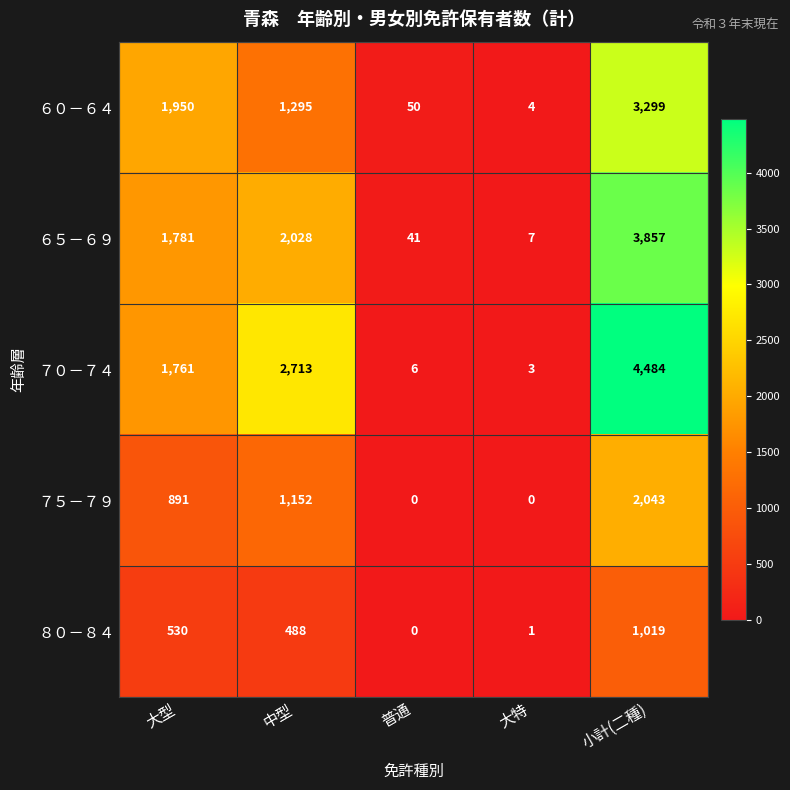

How many distinct data groups are displayed?

5